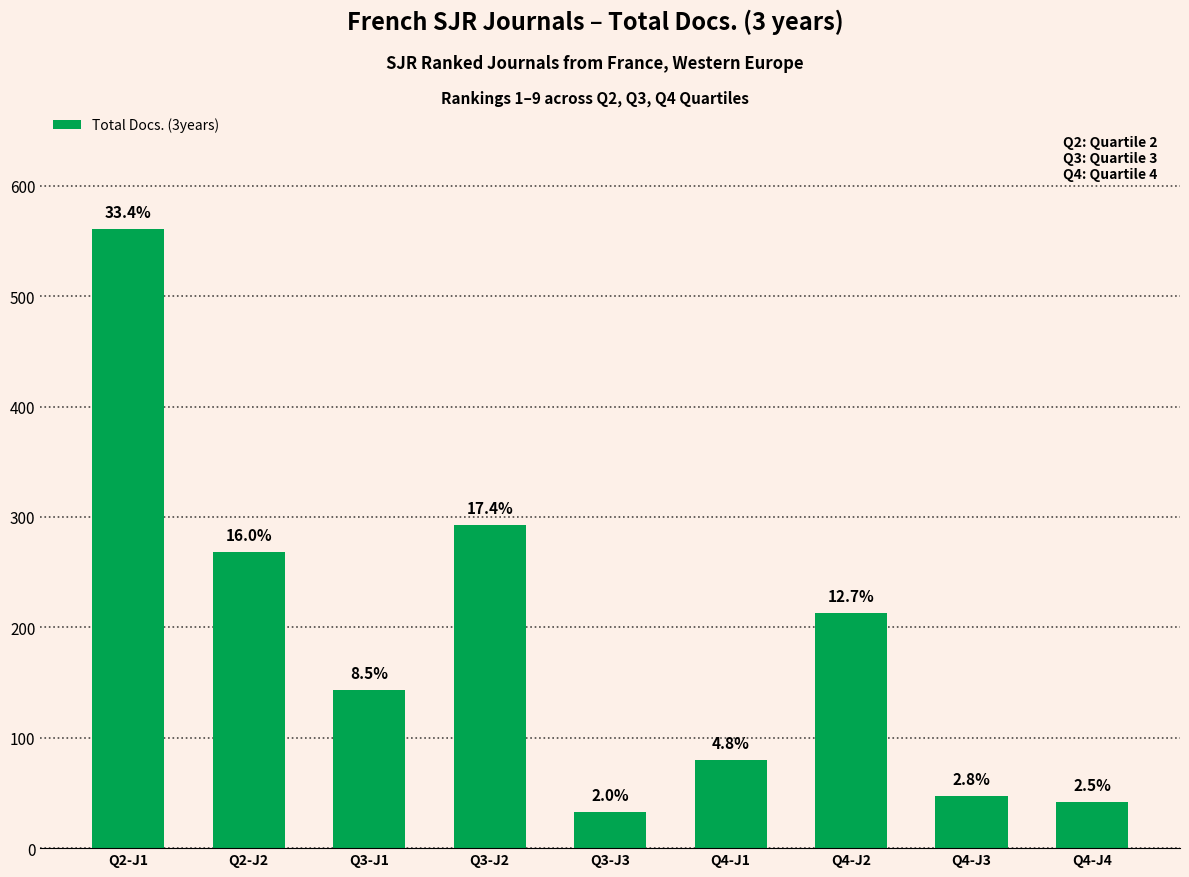

At which category does the chart reach its peak across all series?

Q2-J1